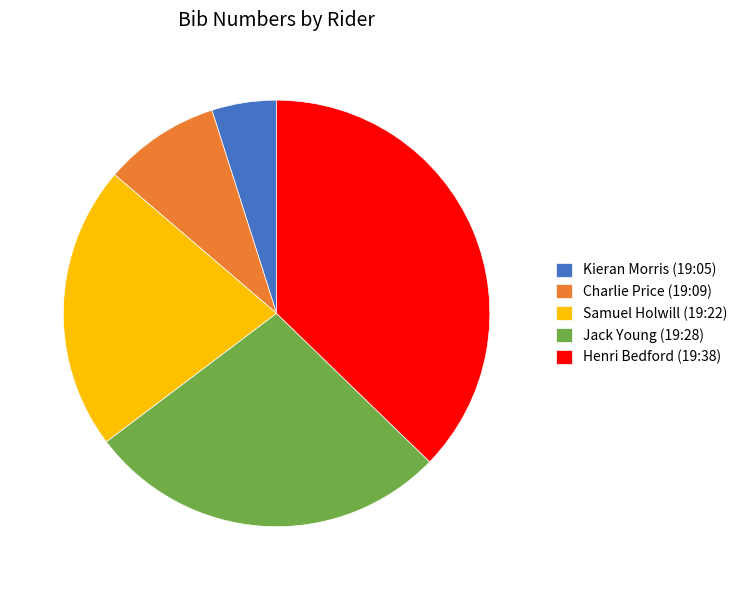

Which has a higher value, Jack Young (19:28) or Samuel Holwill (19:22)?

Jack Young (19:28)